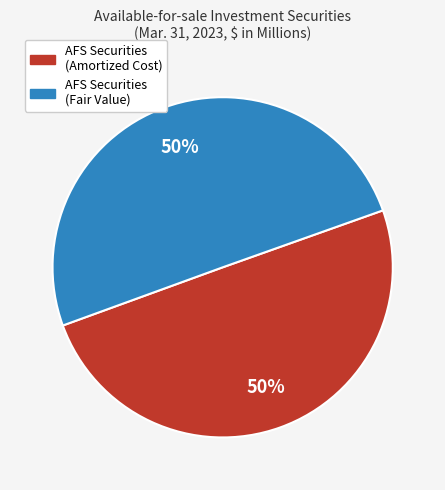

To the nearest percent, what is the average slice percentage?

50%